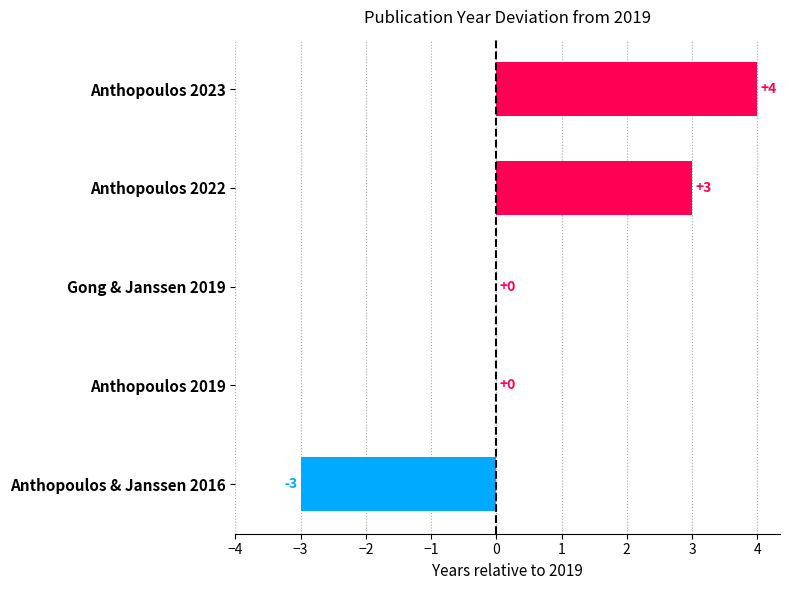

The value at Anthopoulos & Janssen 2016 is -3. True or false?

True